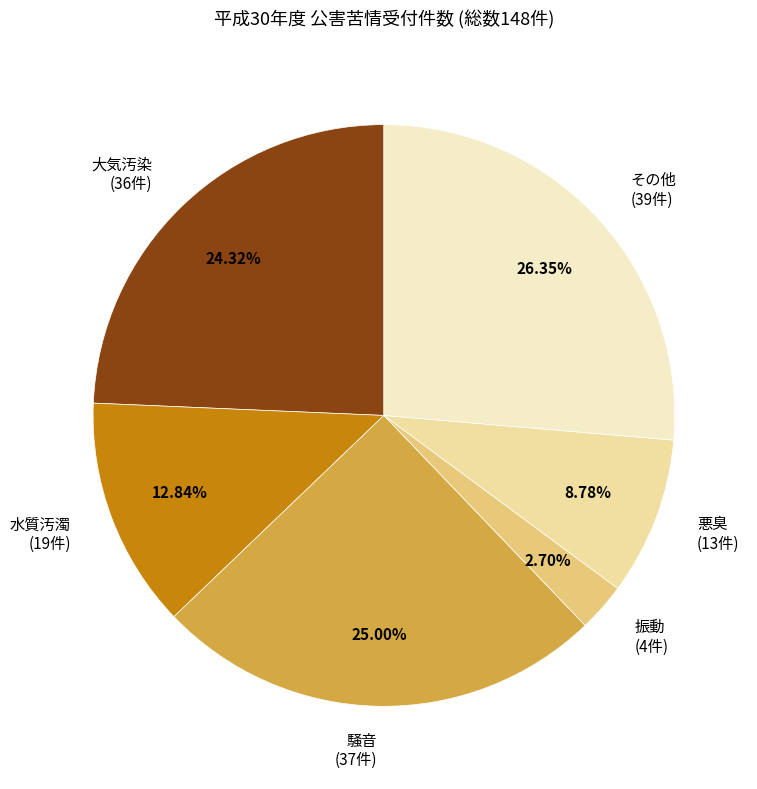

Combined, what portion of the pie is 騒音 and 大気汚染?

49.3%